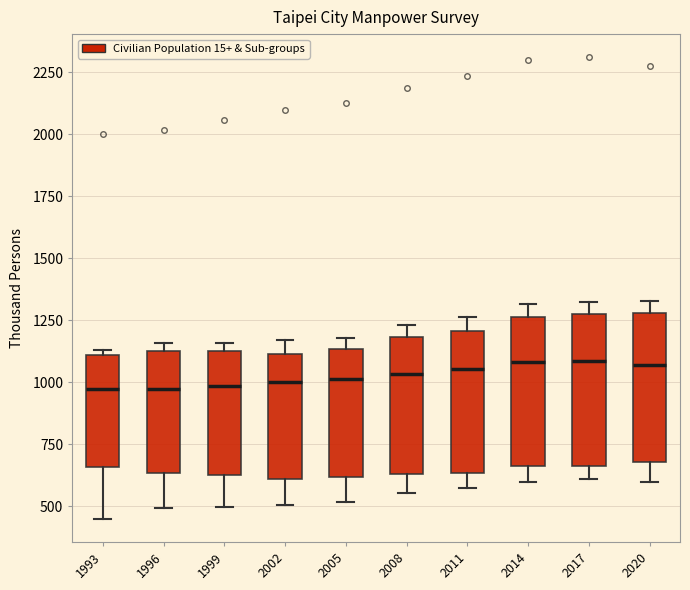

Where does the median line of the box at x = 2005 sit on the y-axis? The values are not printed on the chart, so give them approximately, as read against the axis.

1000